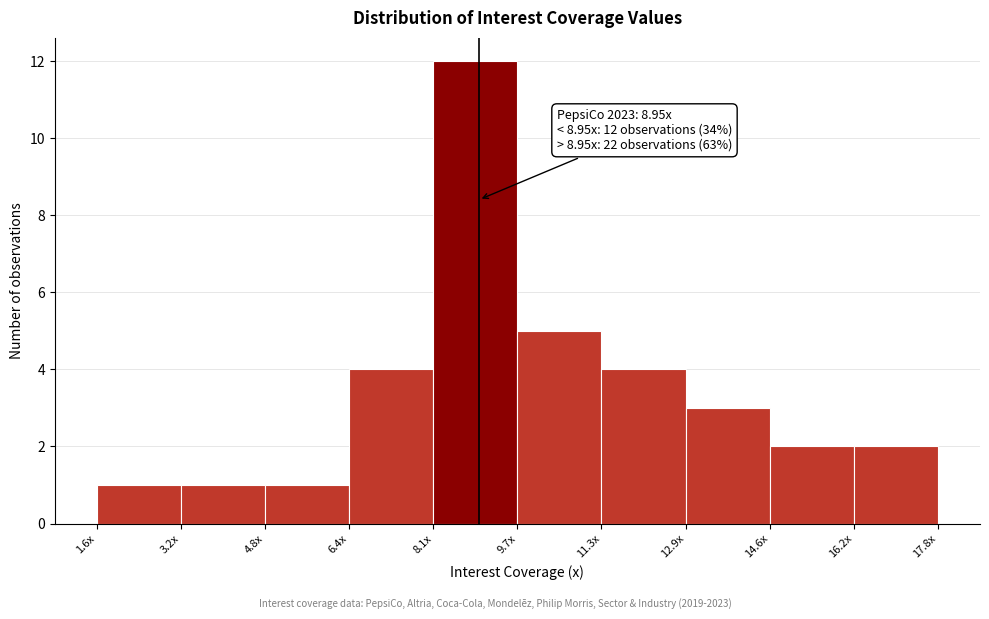

Reading right to left, list all the values displayed in this chart.

2	2	3	4	5	12	4	1	1	1